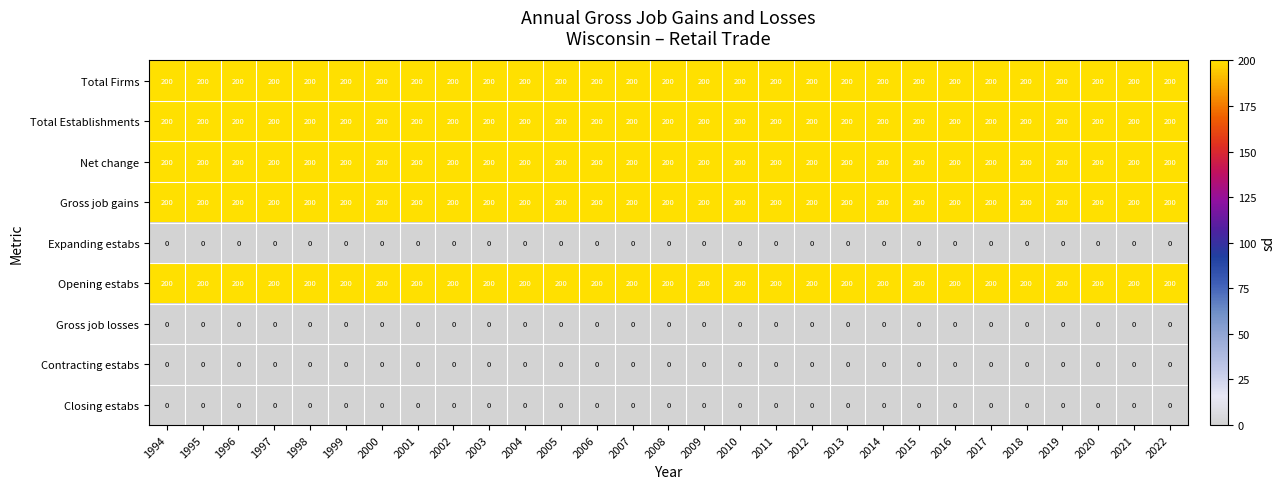

True or false: Total Firms has a value of 200 at 2009.

True